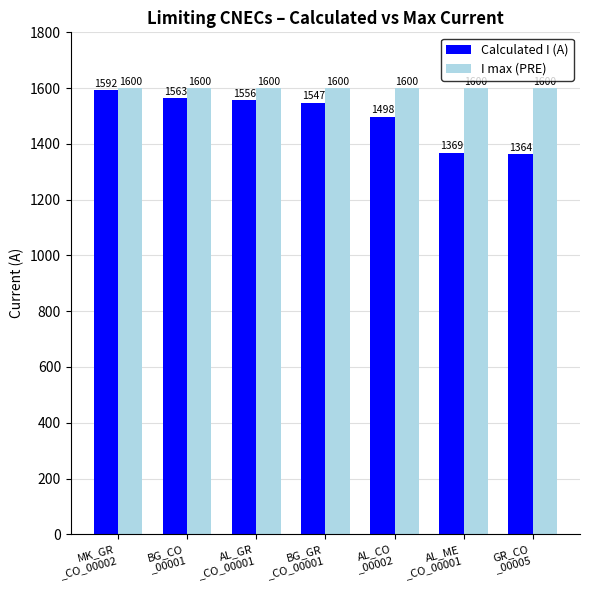

How many bars are there in each group?

2